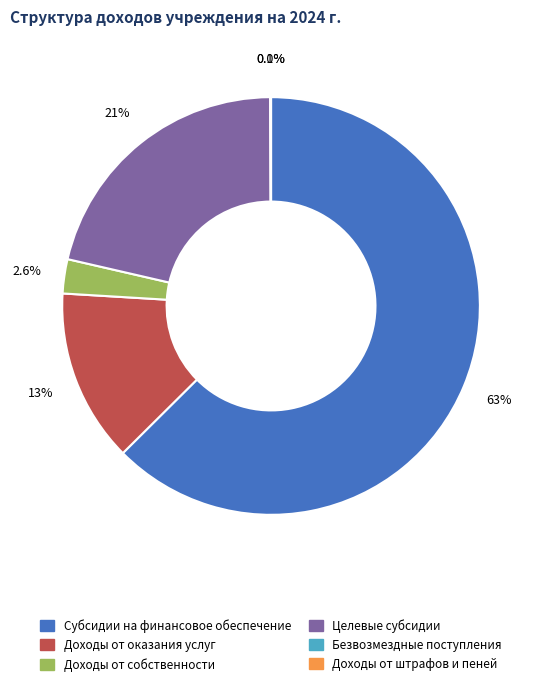

What portion of the pie excludes Доходы от оказания услуг?

86.6%